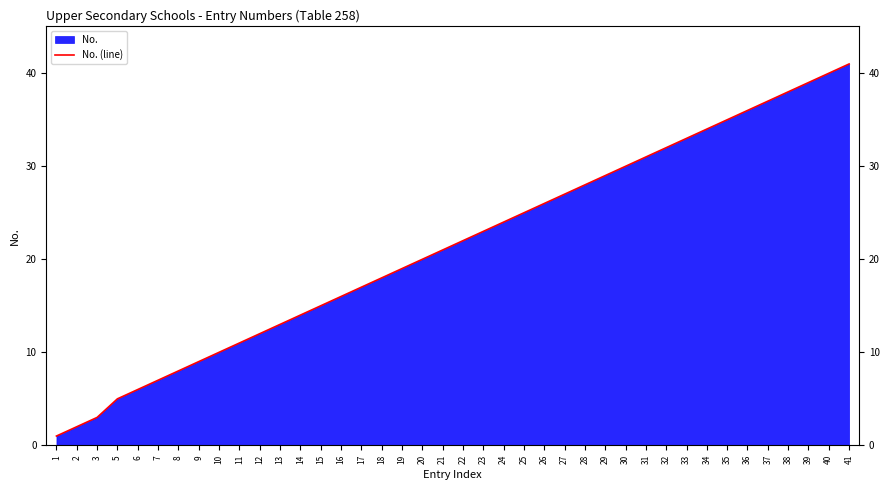

What is the value of the 10th point from the left?

11